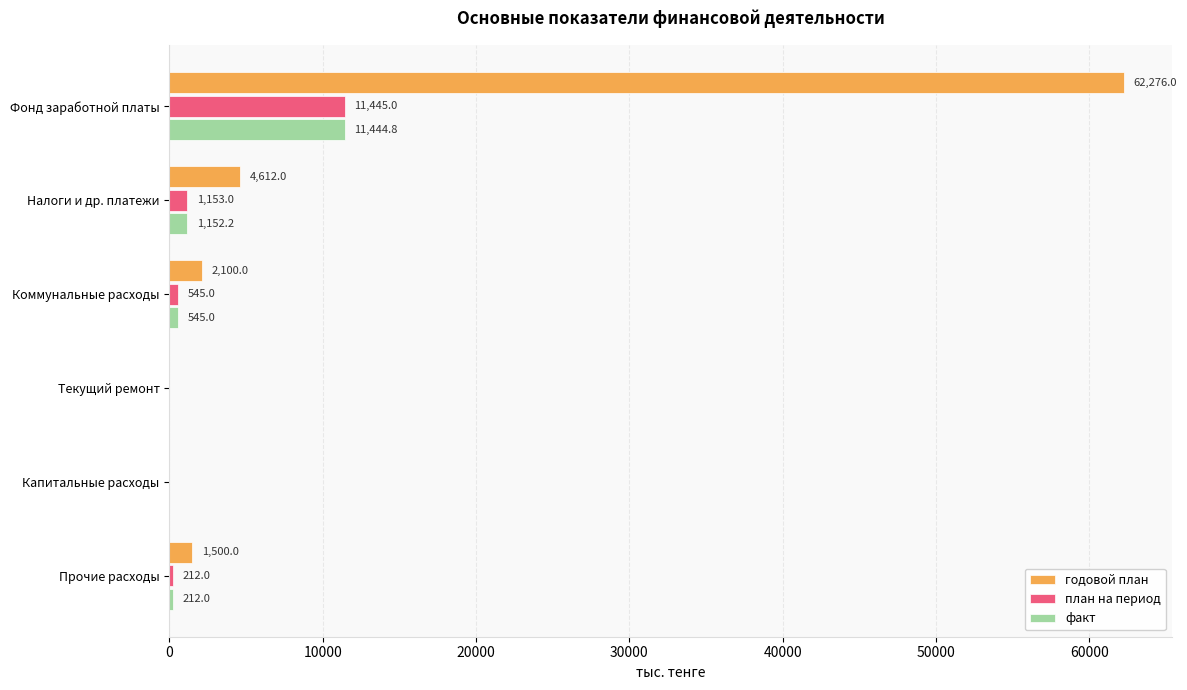

What is the greatest value displayed?

62276.0